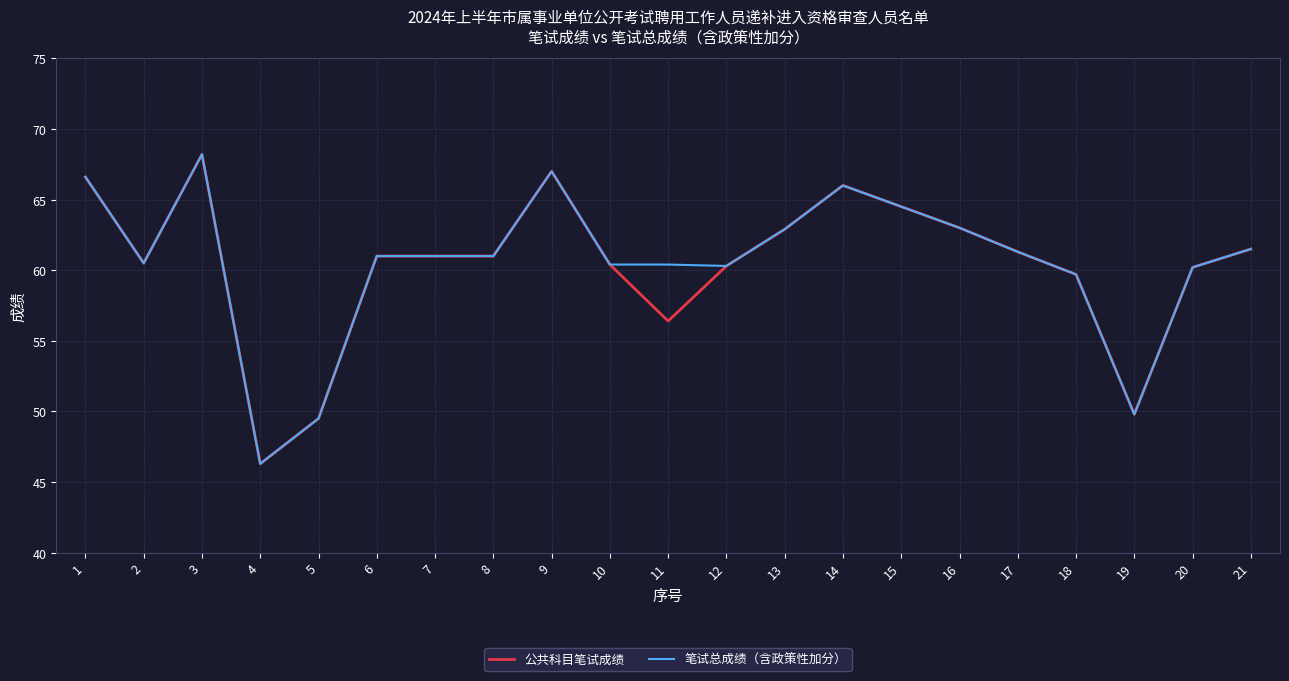

What is the difference between the 笔试总成绩（含政策性加分） values at 11 and 19?

10.6